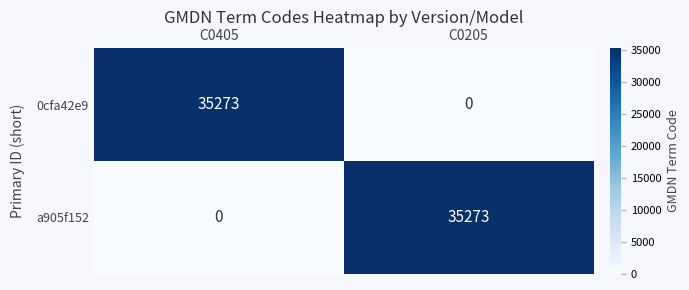

Rank the series at C0405 from lowest to highest value.

a905f152, 0cfa42e9